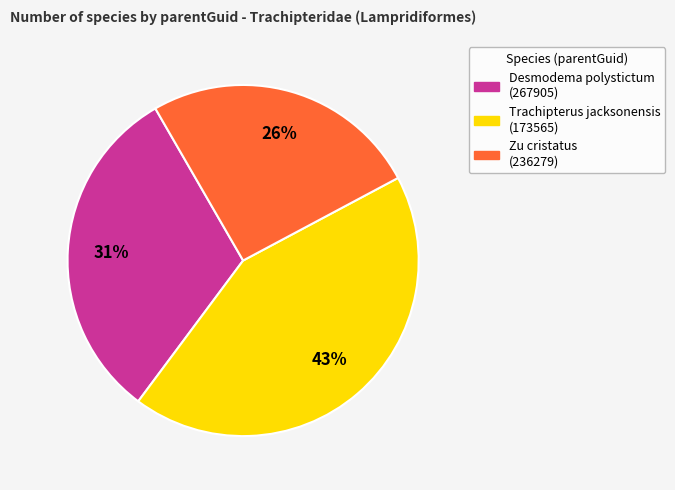

How many slices are in this pie chart?

3